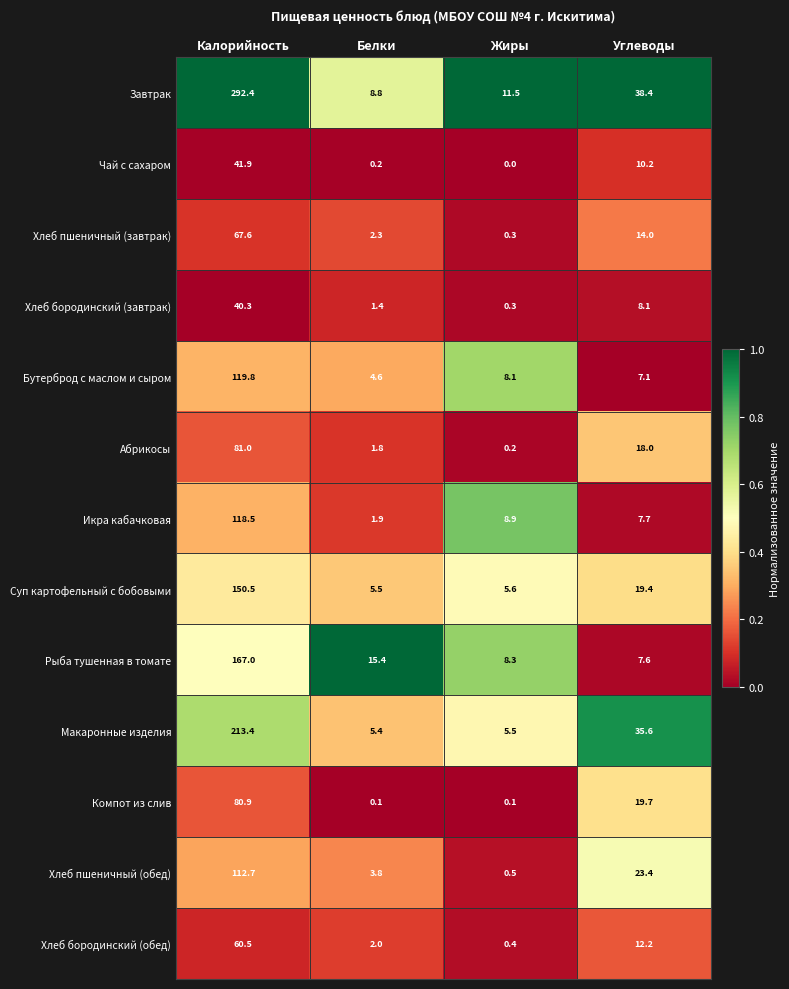

At how many categories does at least one series exceed 0?

4